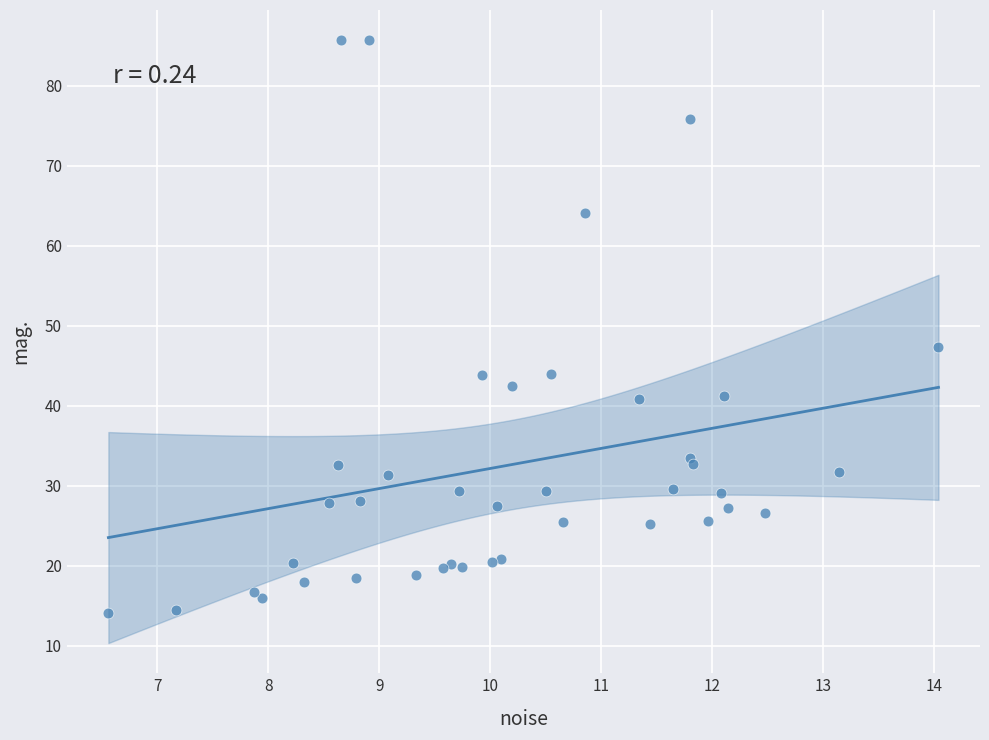

What Y value in the scatter plot is closest to 49?

47.4